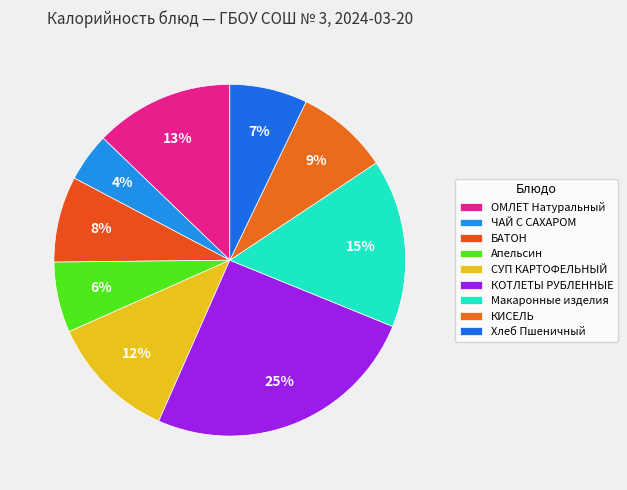

Which slice is the largest?

КОТЛЕТЫ РУБЛЕННЫЕ